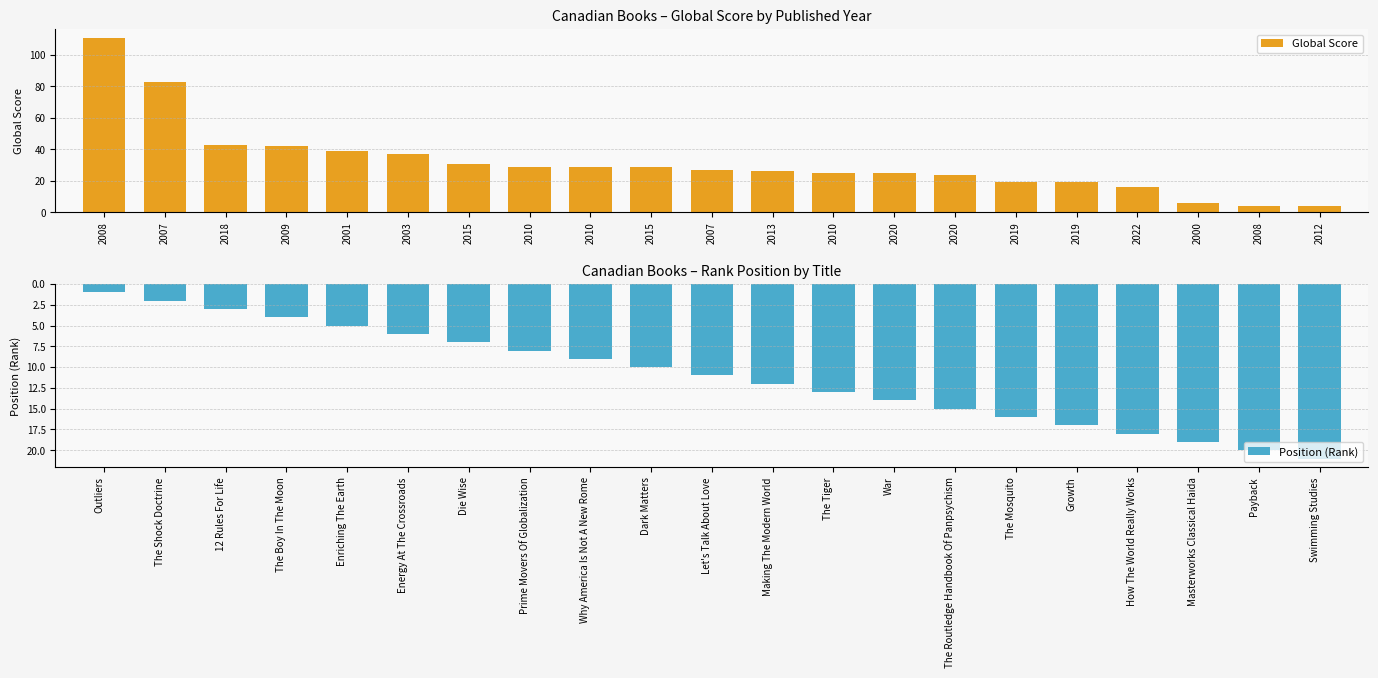

Is it true that Position equals 4 at Energy At The Crossroads?

False